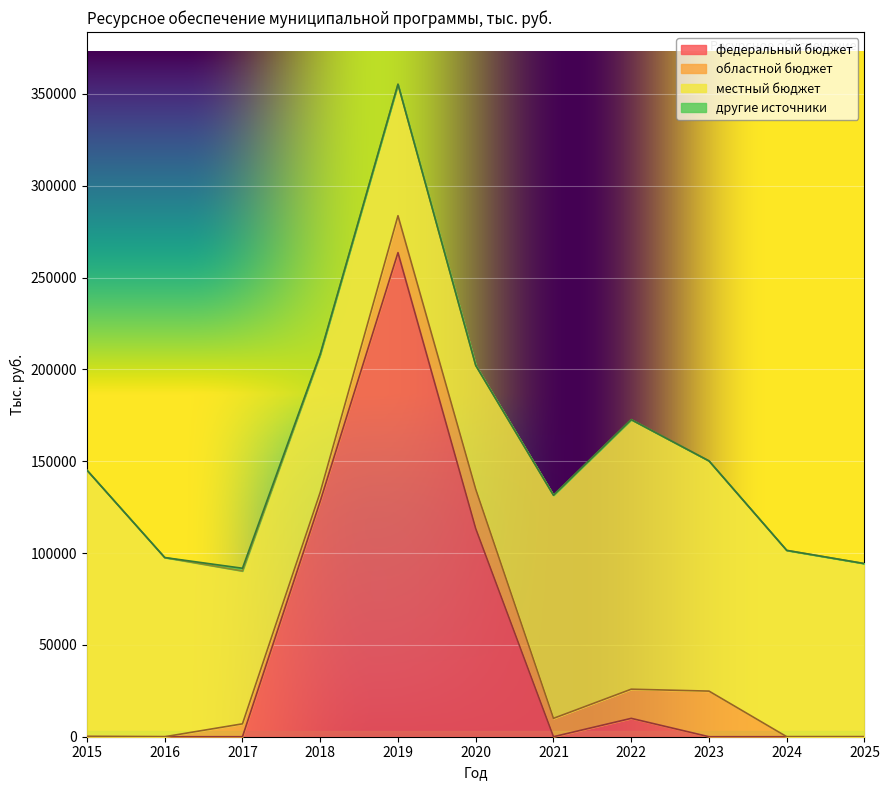

After their last crossing, which series has the higher values: местный бюджет or федеральный бюджет?

местный бюджет